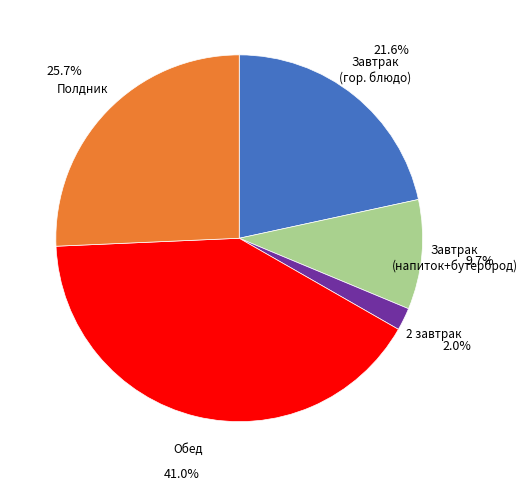

Is there any slice that represents more than half of the pie?

No